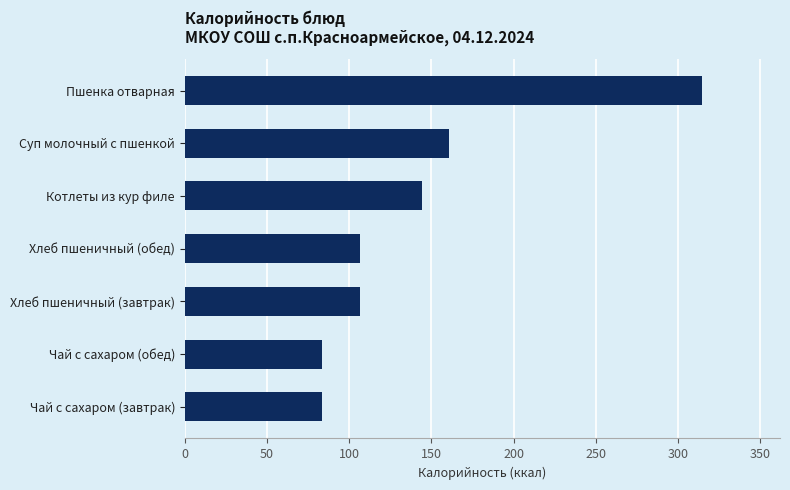

Where is the data nearest to the value 199?

Суп молочный с пшенкой